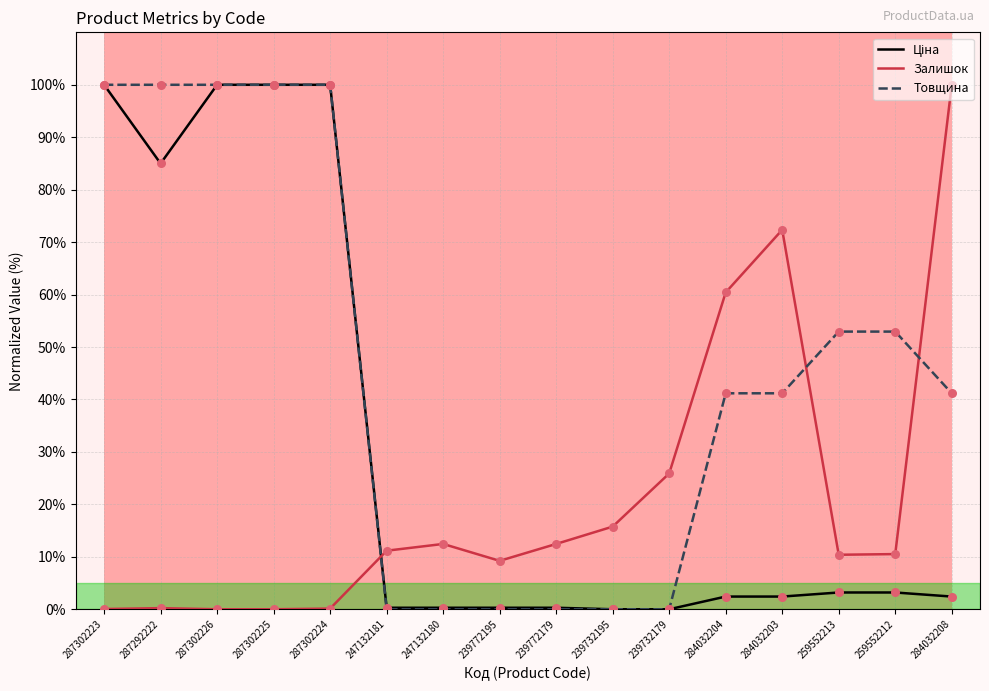

Between 287292222 and 247132180, which series saw the biggest shift?

Товщина